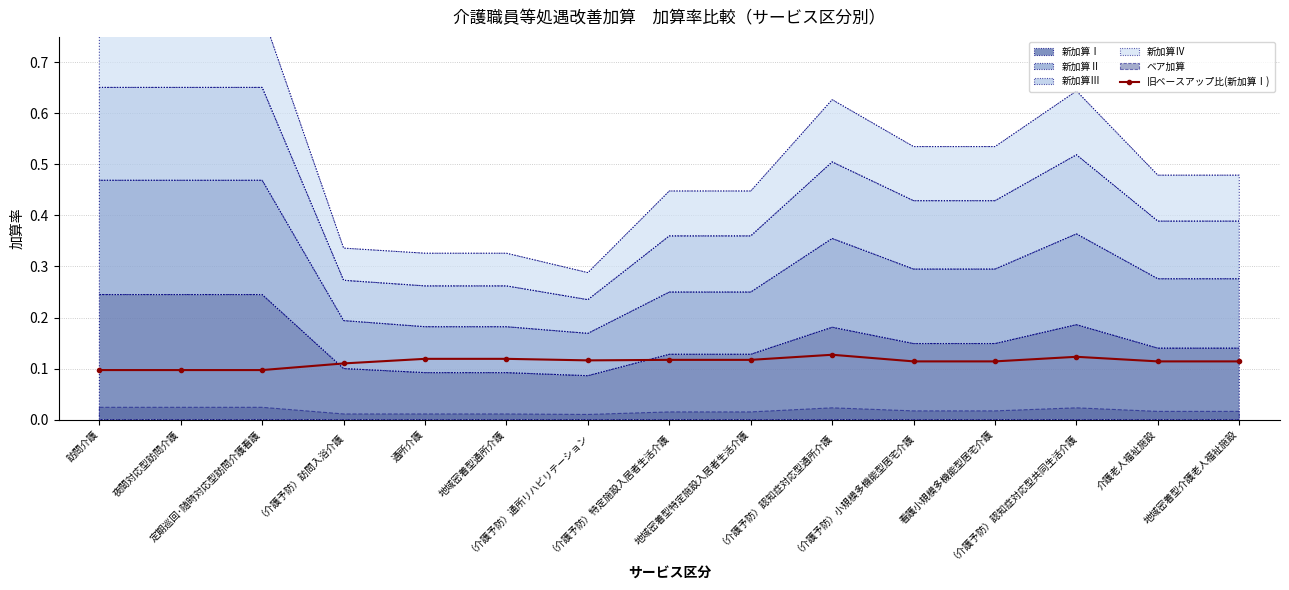

Count the values in the range 0 to 1.

15